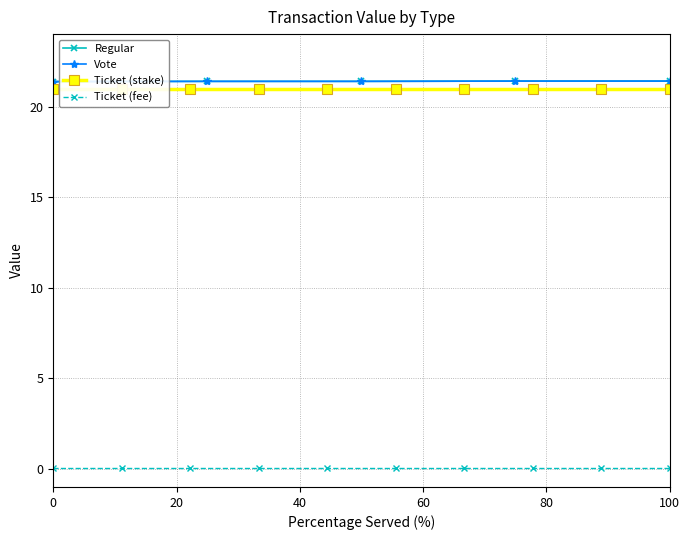

At how many categories does at least one series exceed 21?

5